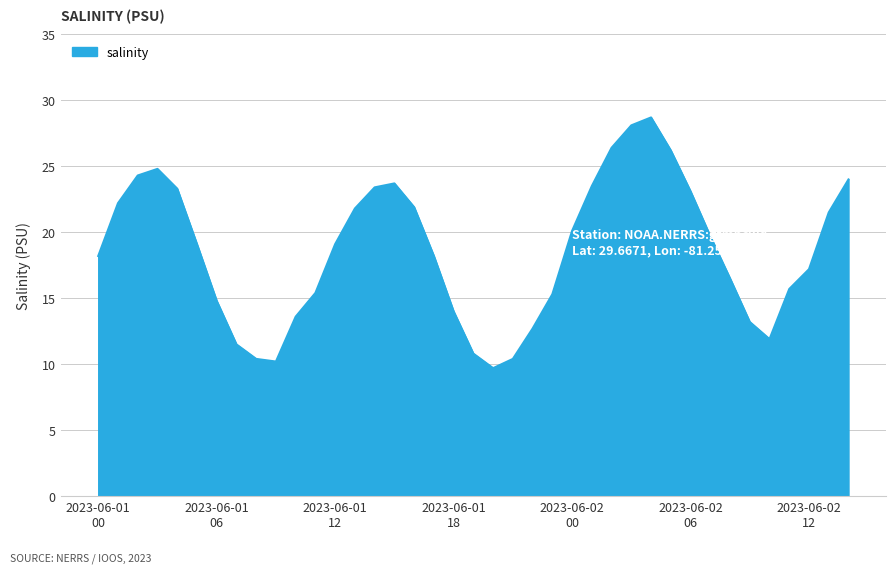

What is the maximum value shown in the chart?

28.7